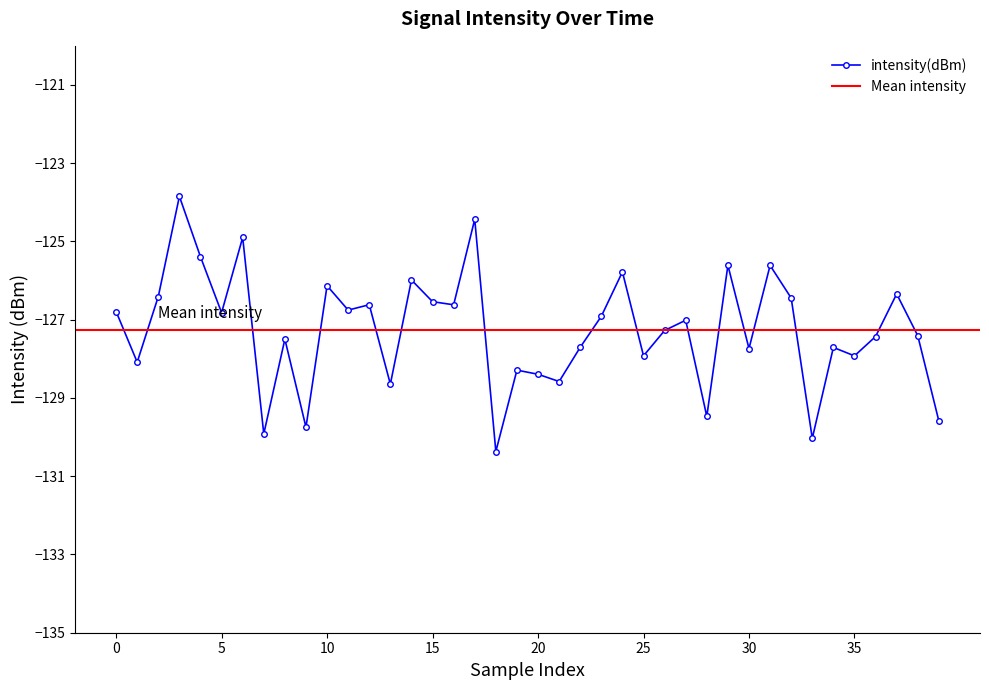

What value does the data have at 25?

-127.9